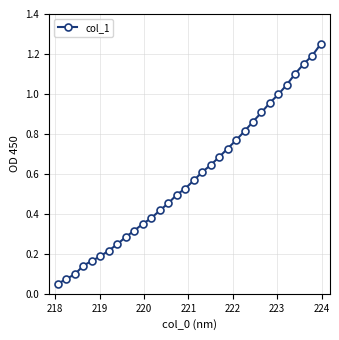

What is the sum of all values?

18.7